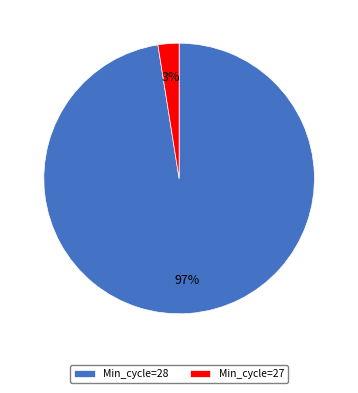

Is it true that Min_cycle=27 is 3% of the pie?

True